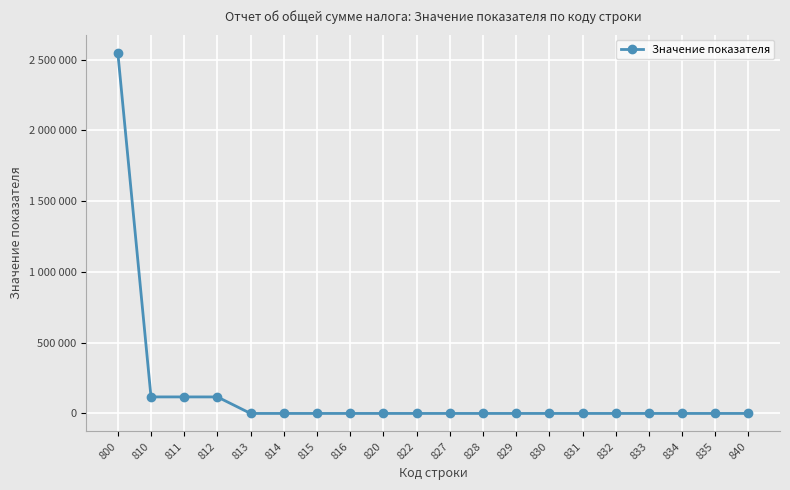

List the labels in order of value, smallest first.

813, 814, 815, 816, 822, 827, 829, 830, 831, 832, 833, 834, 835, 840, 828, 820, 812, 810, 811, 800